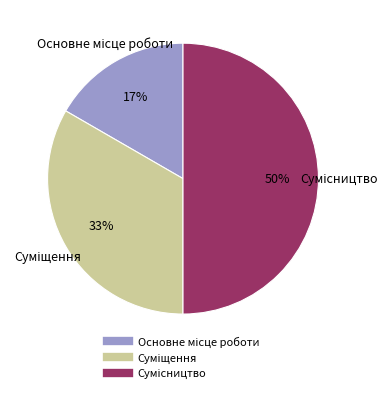

To the nearest percent, what is the difference between the largest and smallest slice percentages?

33%